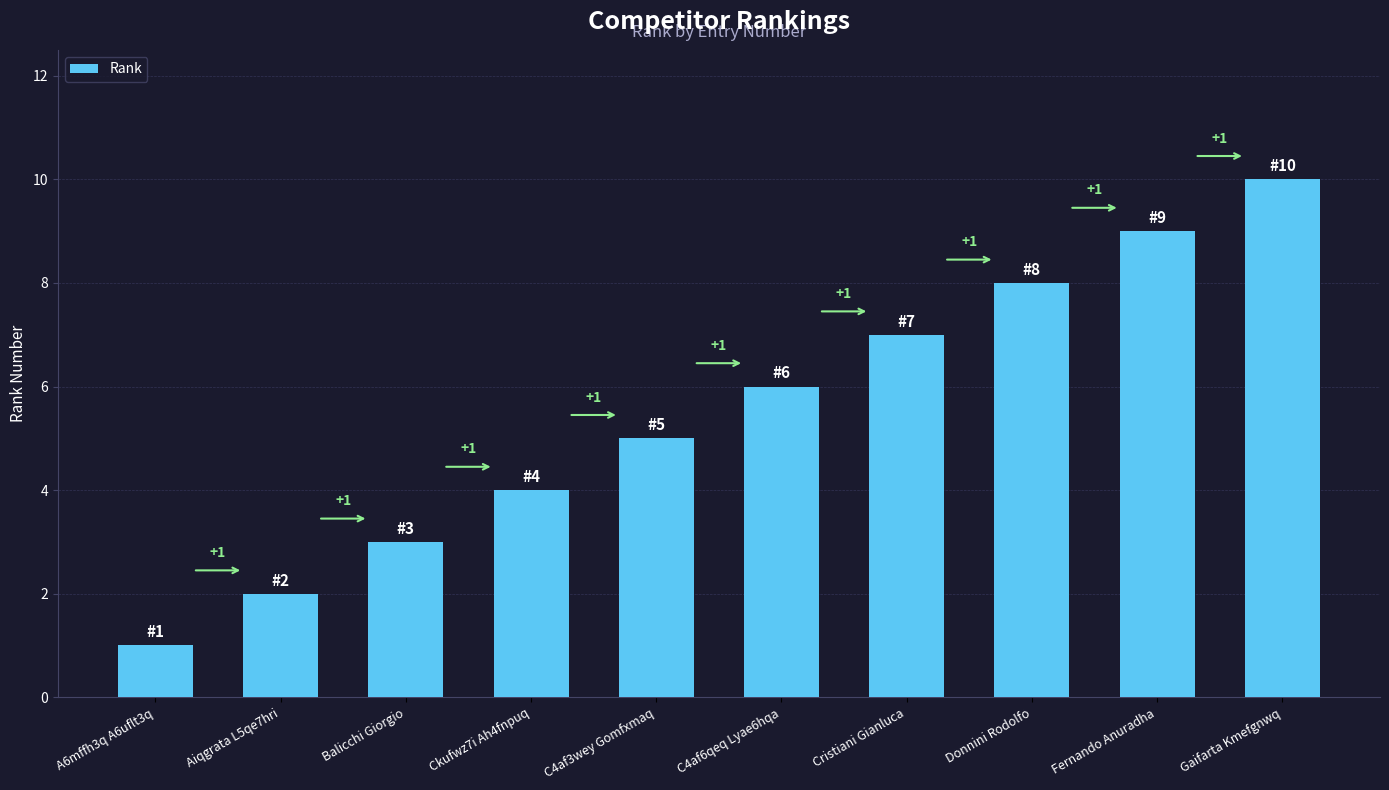

Which category has the highest value across all series?

Gaifarta Kmefgnwq